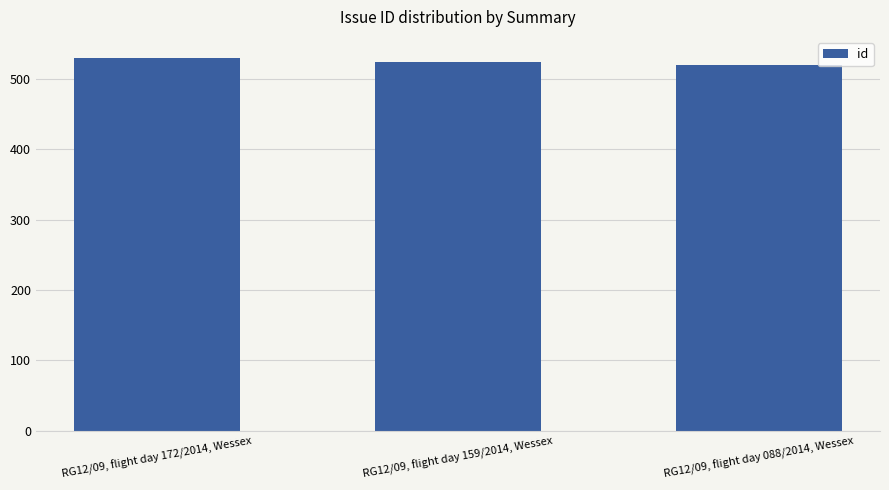

Is it true that the value at RG12/09, flight day 088/2014, Wessex is 821?

False